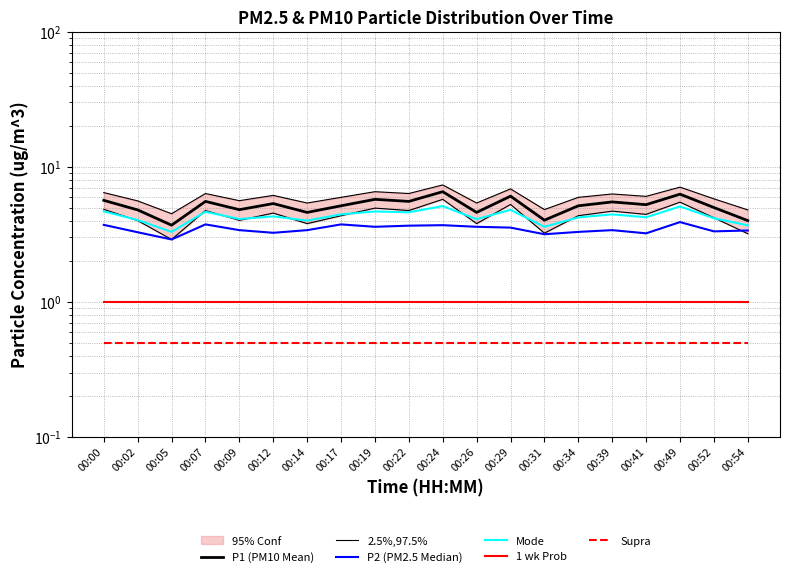

True or false: P1 (PM10 Mean) has more than 2 points higher than both neighbors.

True